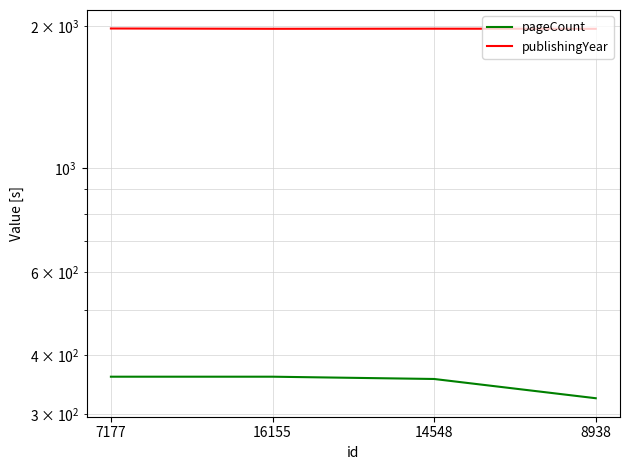

Reading left to right, list all the values displayed in this chart.

pageCount: 360	360	356	324
publishingYear: 1978	1975	1976	1975